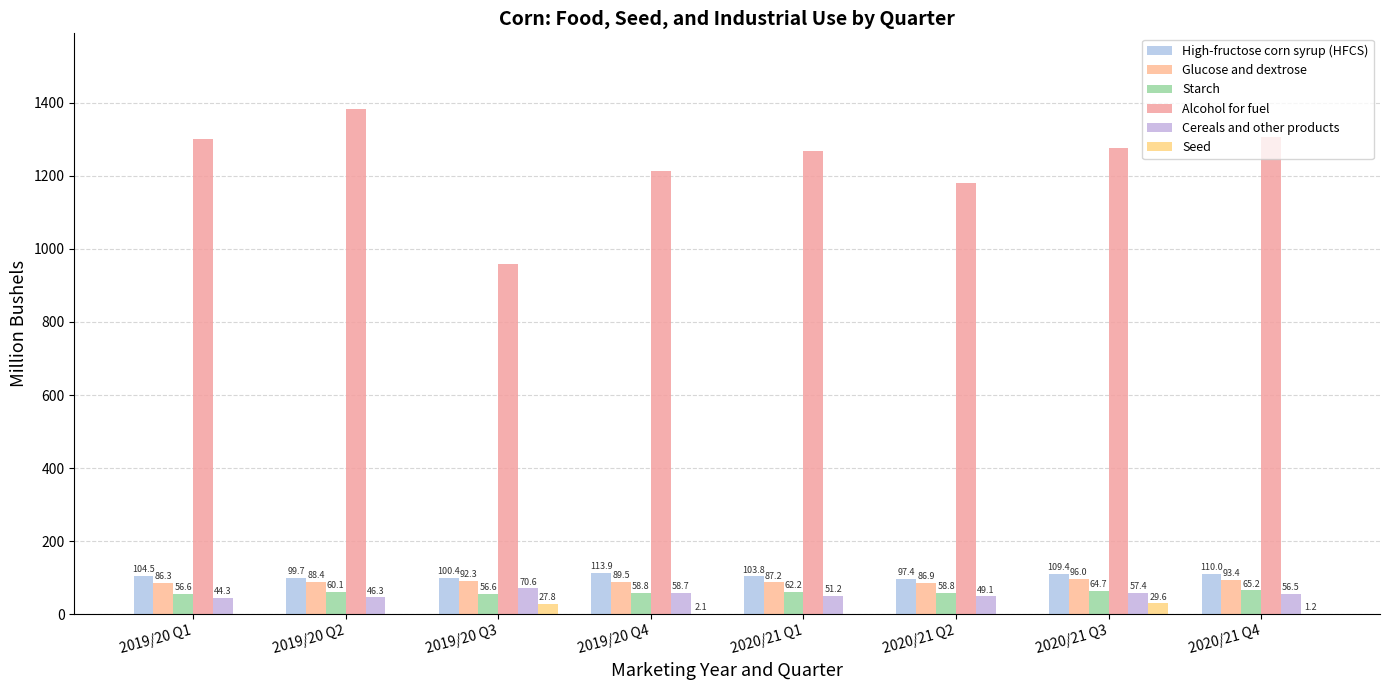

What is the average value of the Glucose and dextrose series?

90.0